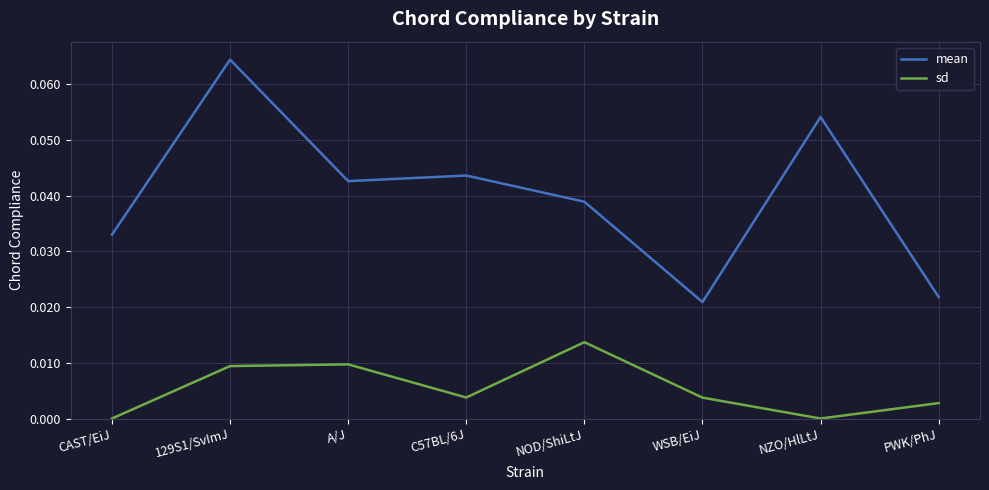

Where is the first local minimum for sd?

C57BL/6J